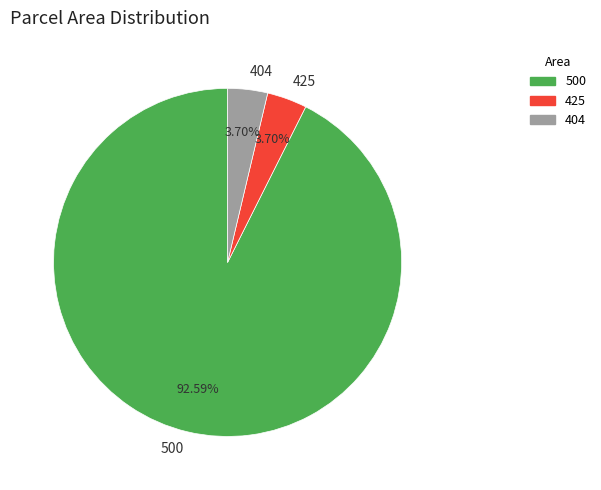

Does 425 represent more than half of the total?

No